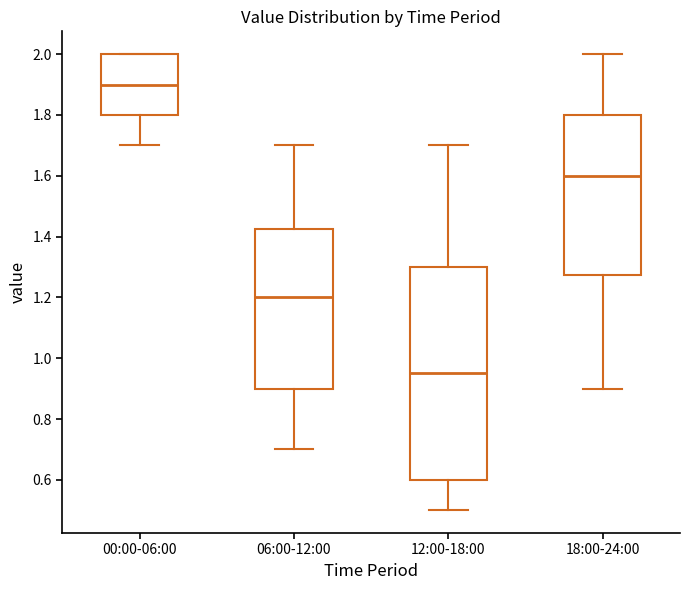

Where is the lower edge of the box for 06:00-12:00 on the y-axis? The values are not printed on the chart, so give them approximately, as read against the axis.

0.90